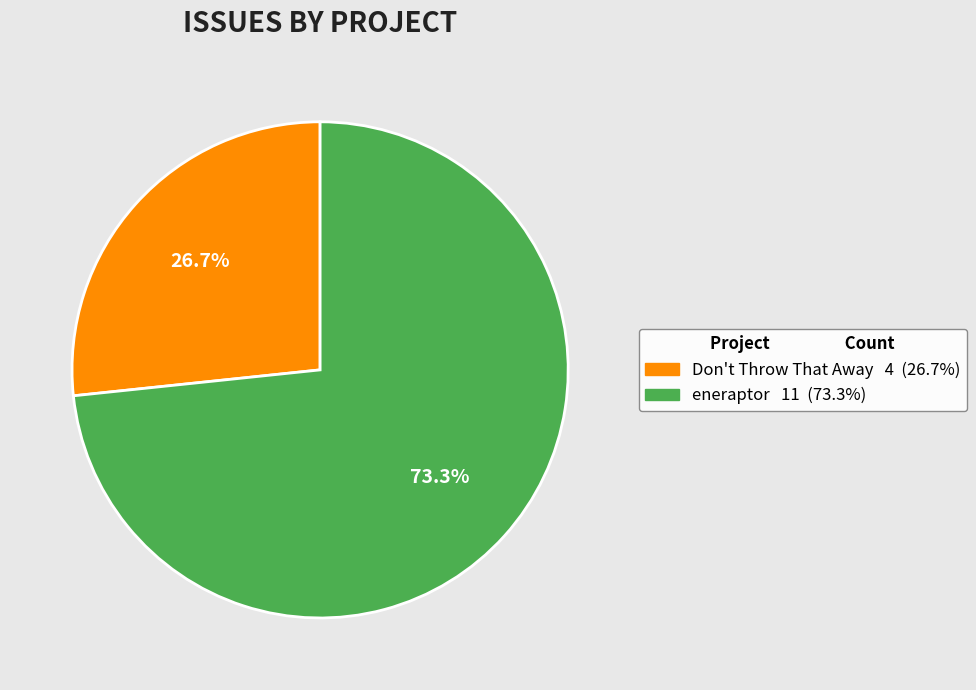

What is the majority slice?

eneraptor